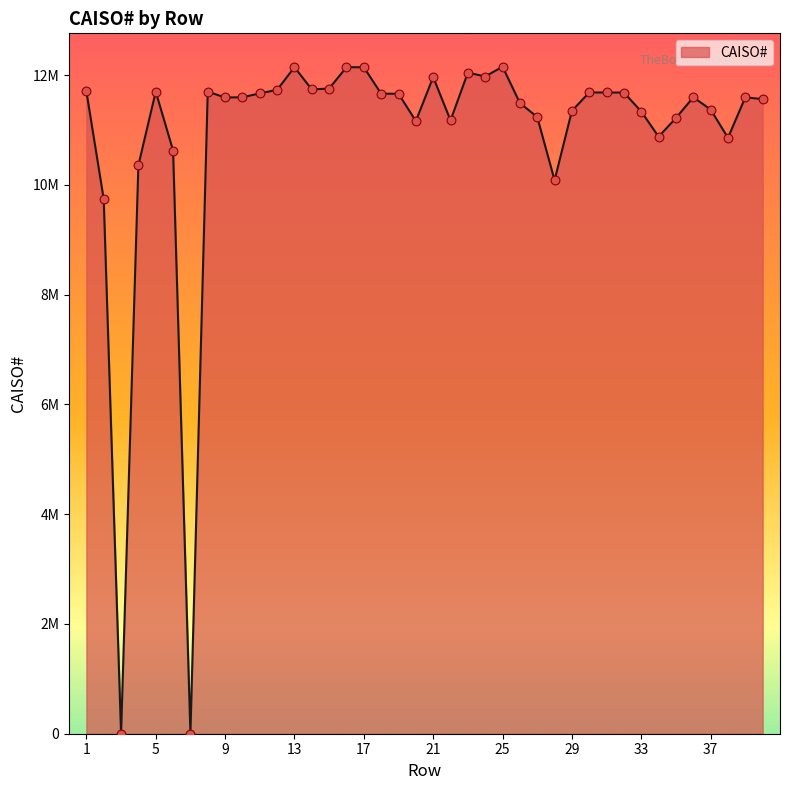

Does the chart have visible grid lines?

No